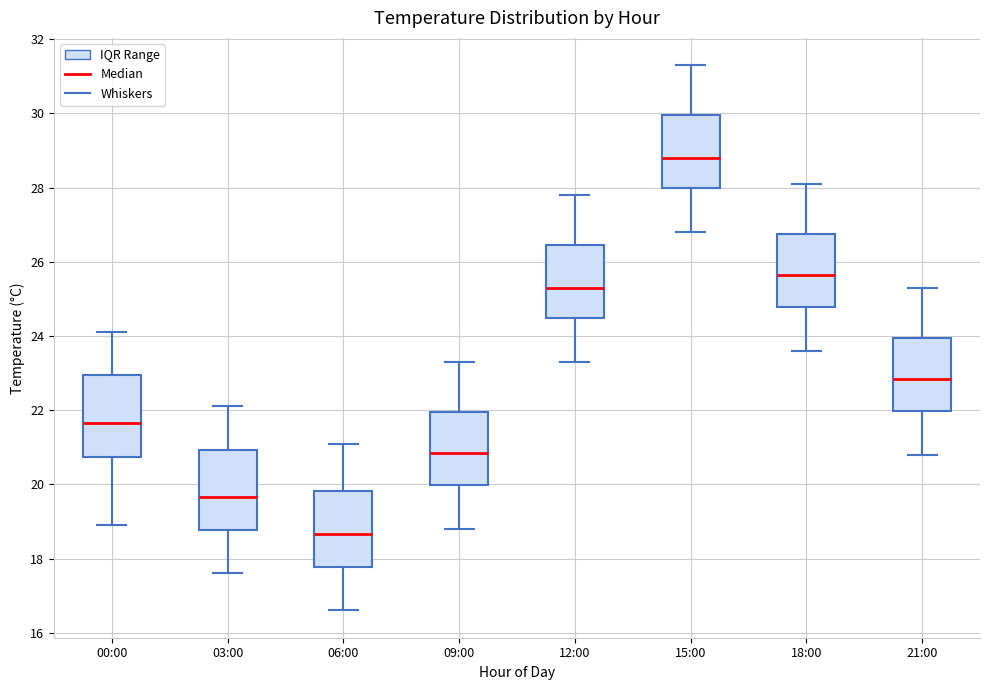

Which box has the highest median line?

15:00